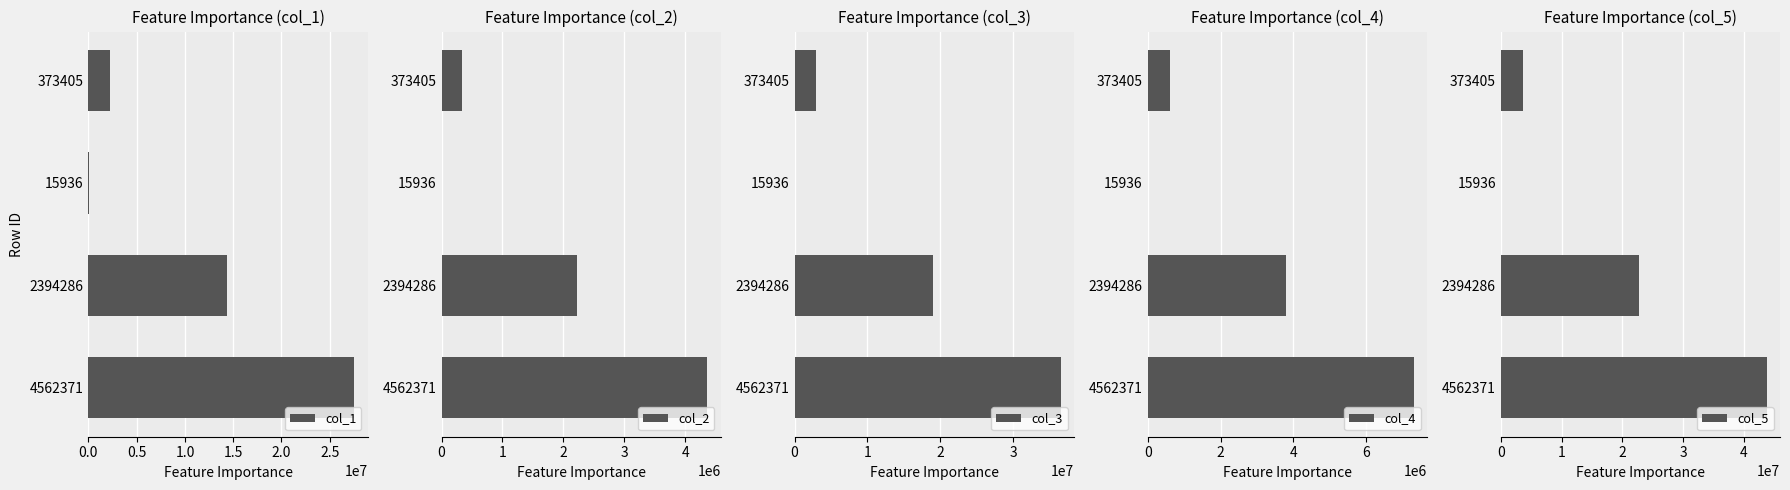

How many data points does each series have?

4